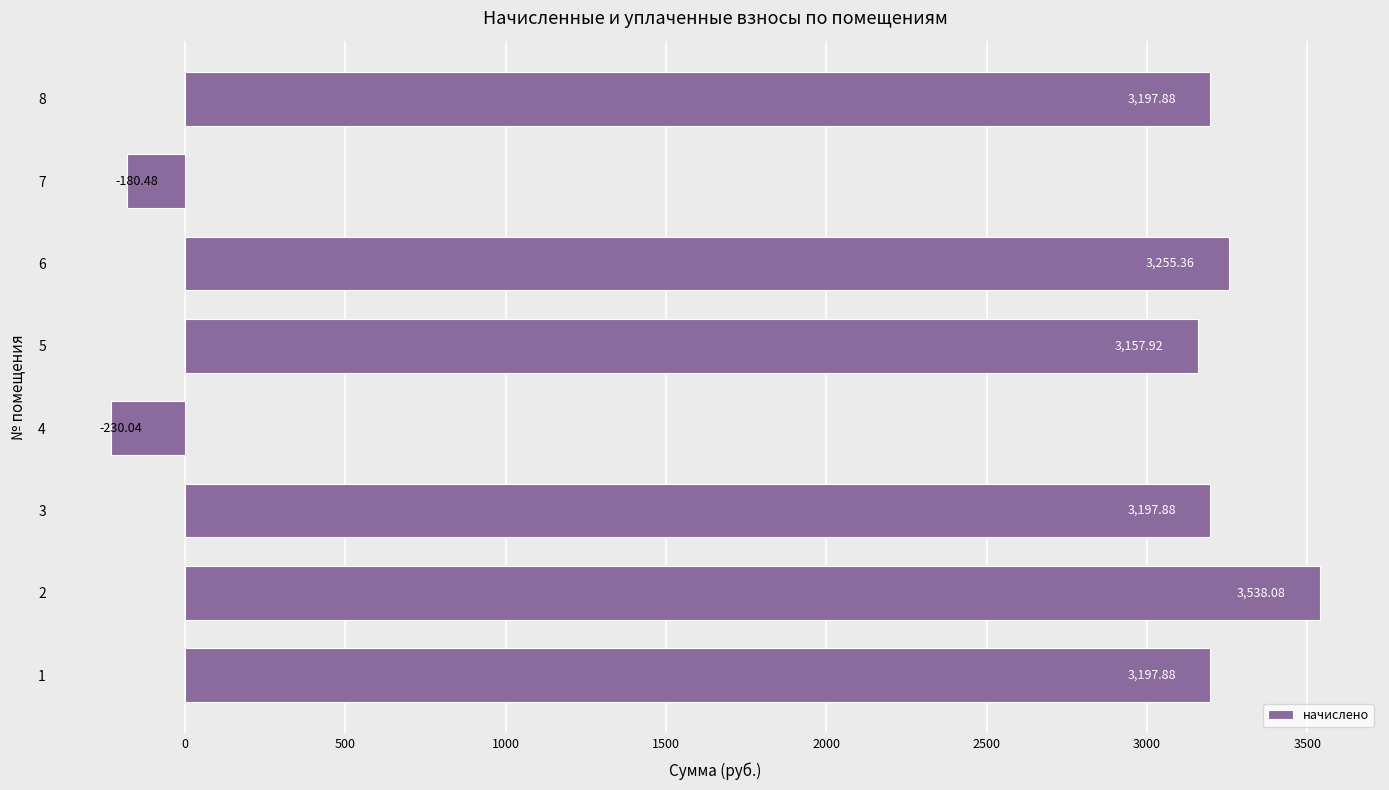

What is the sum of all values?

19134.5